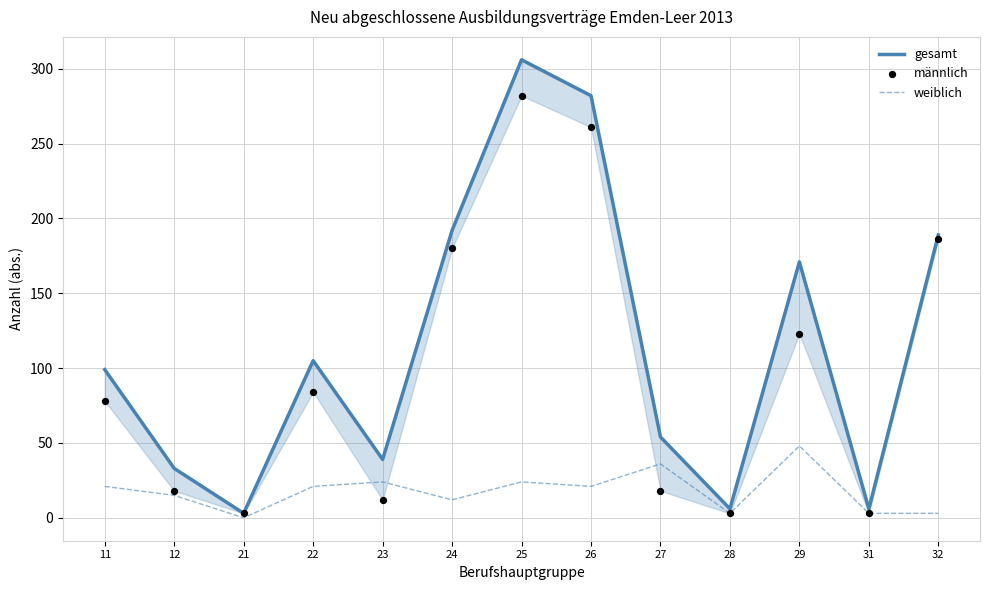

Which series has the largest total across all categories?

gesamt